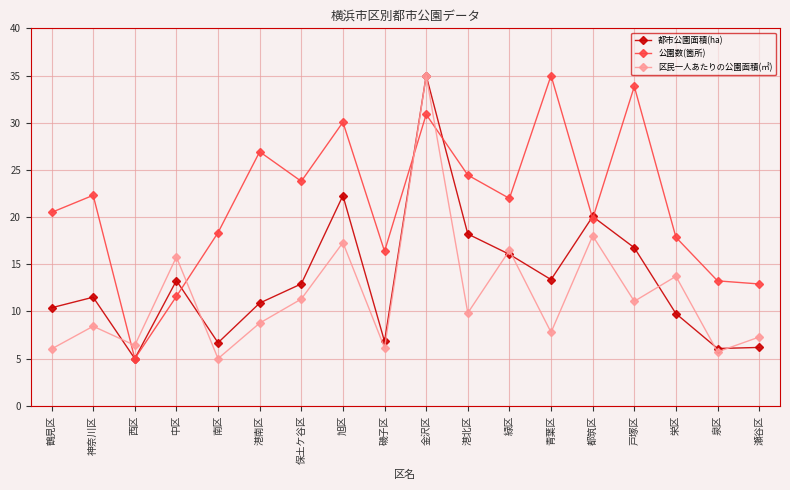

Which category has the highest value in the 区民一人あたりの公園面積(㎡) series?

金沢区